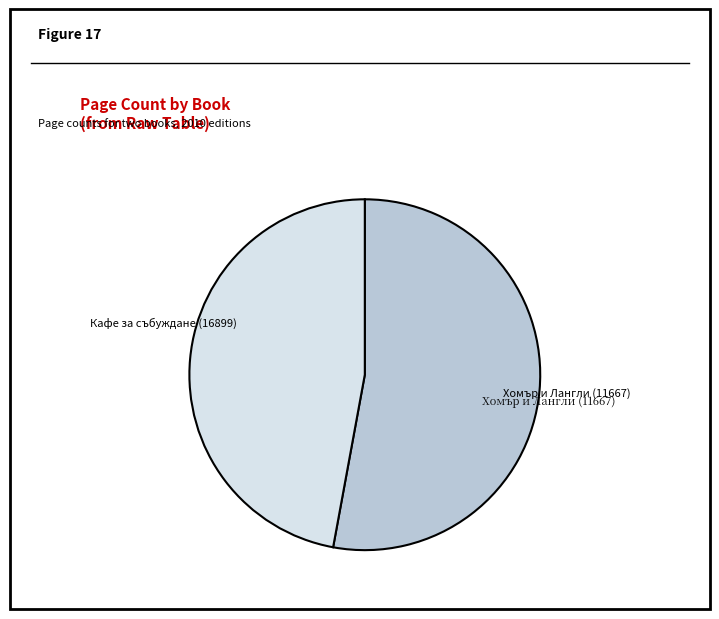

Which category accounts for the majority?

Кафе за събуждане (16899)